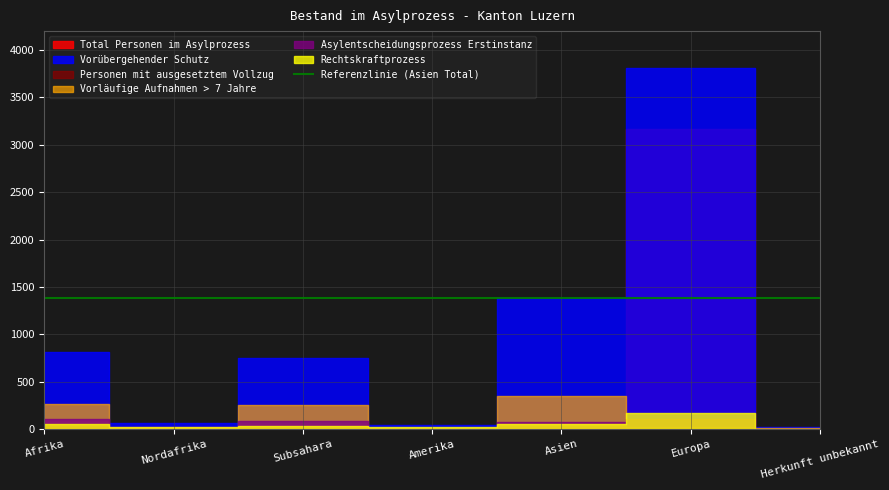

How many values in the Personen mit ausgesetztem Vollzug series are below 2?

3